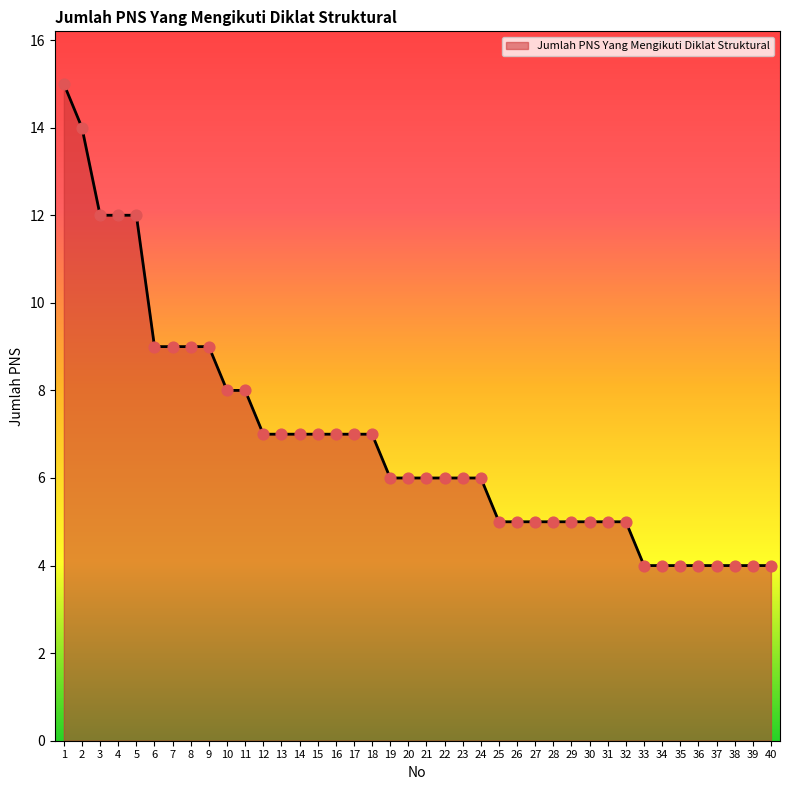

Between 25 and 16, which is larger?

16